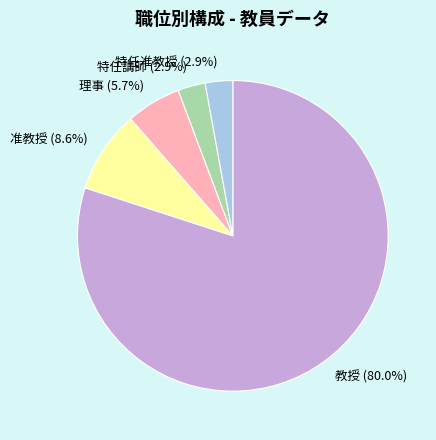

What percentage do 理事 and 特任准教授 together represent?

8.6%